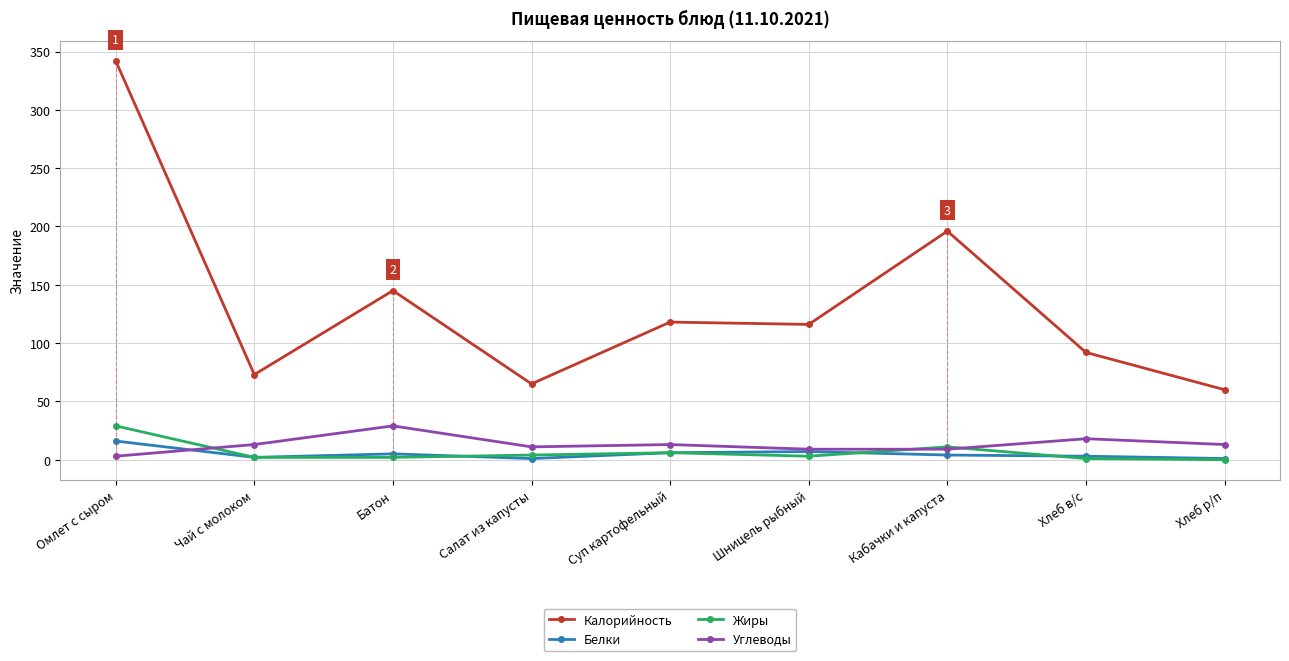

What is the spread (max minus min) of values at Салат из капусты?

64